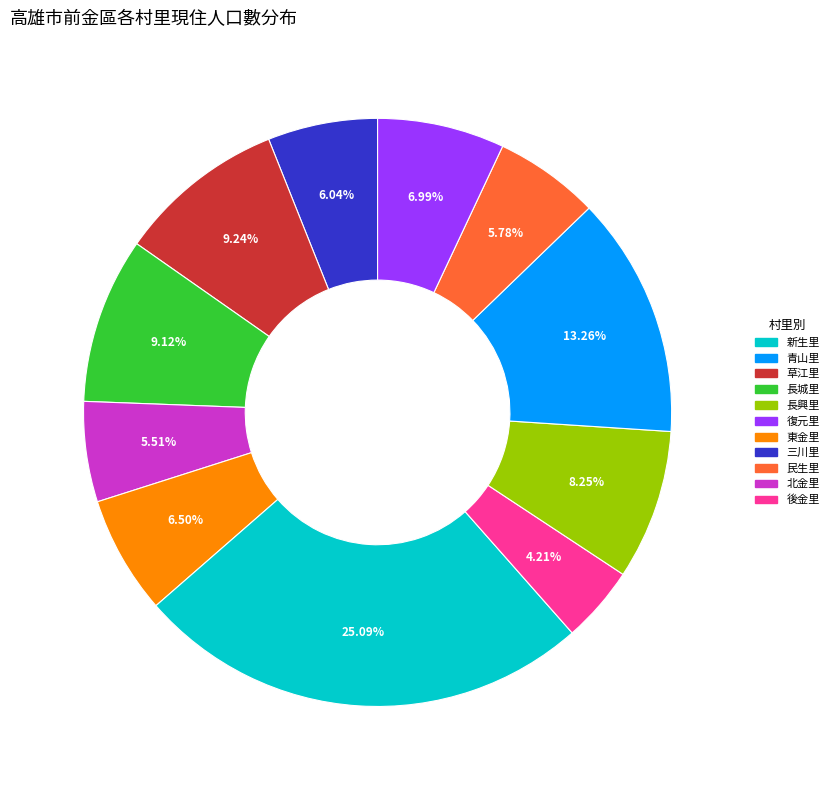

To the nearest percent, what is the average slice percentage?

9%